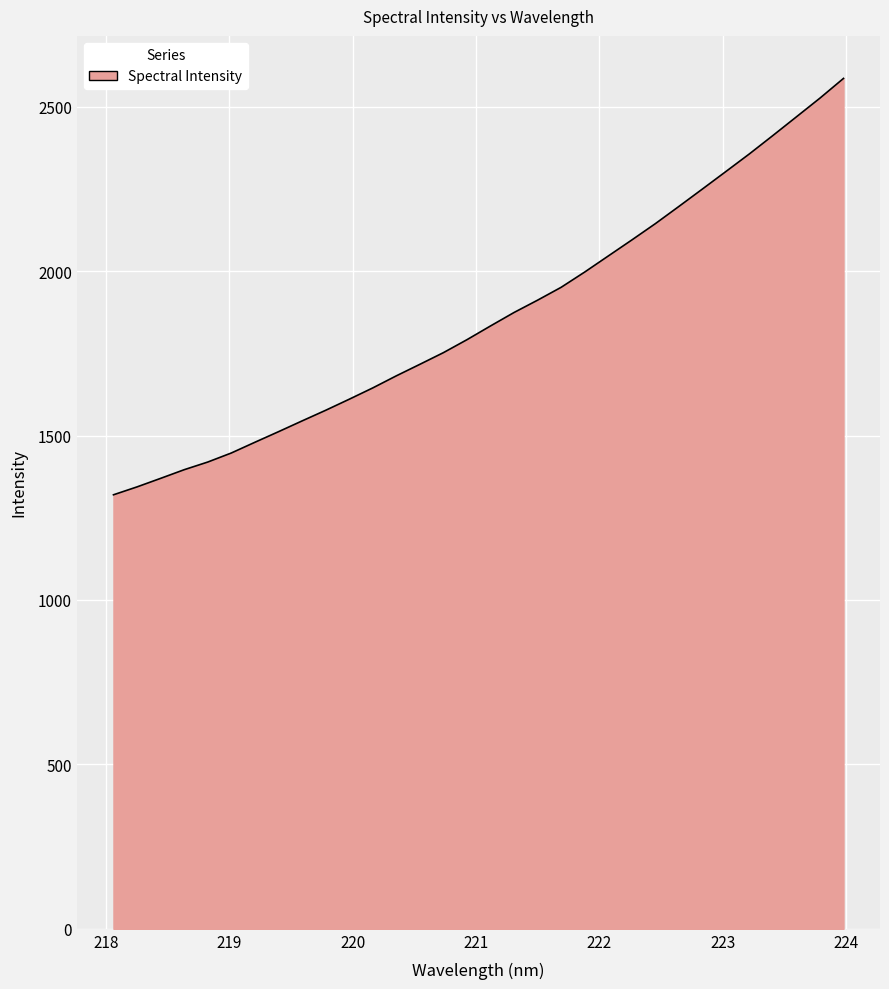

True or false: there are more than 0 points higher than both neighbors.

False